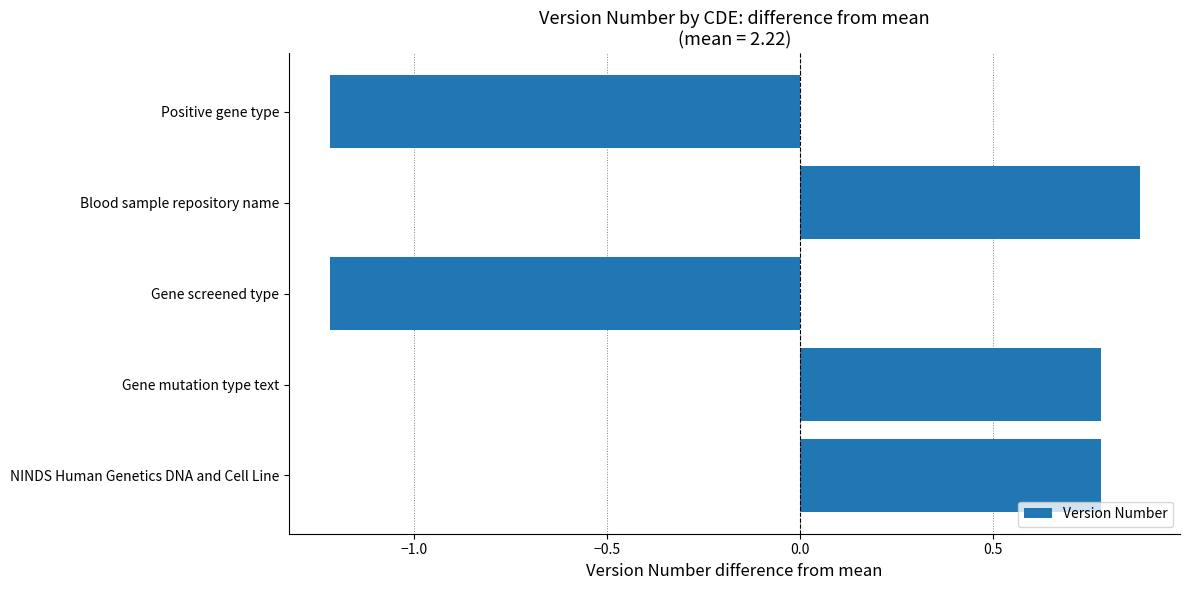

Which has a higher value, Gene mutation type text or Gene screened type?

Gene mutation type text